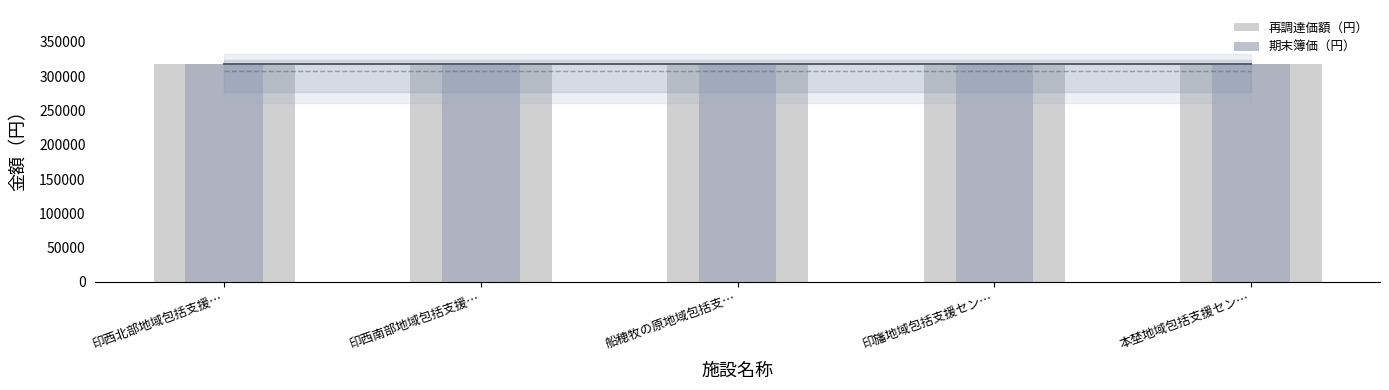

What is the lowest value of the 期末簿価（円） series?

317146